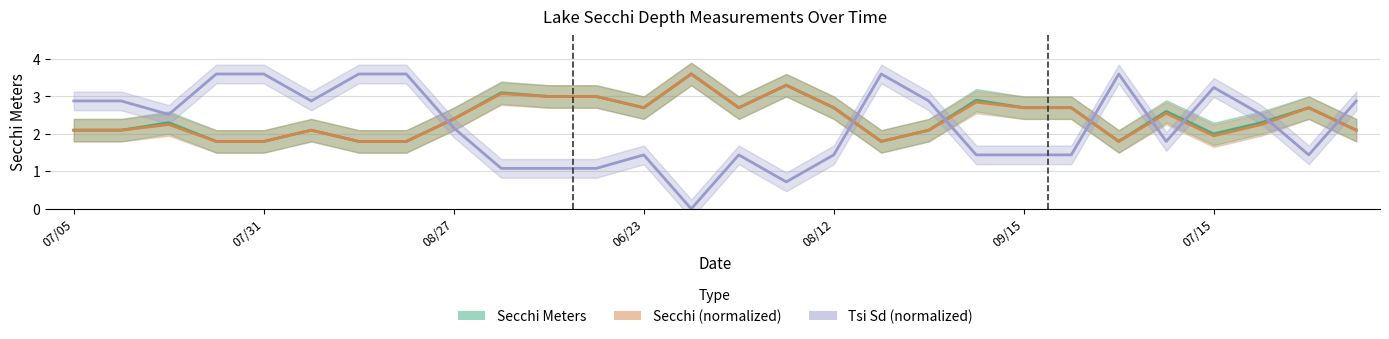

The Secchi Meters series shows 1.2 at 27. True or false?

False